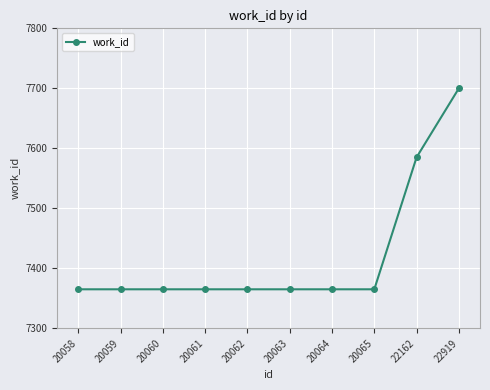

Reading left to right, what are all the values shown in this chart?

20058=7365	20059=7365	20060=7365	20061=7365	20062=7365	20063=7365	20064=7365	20065=7365	22162=7585	22919=7700